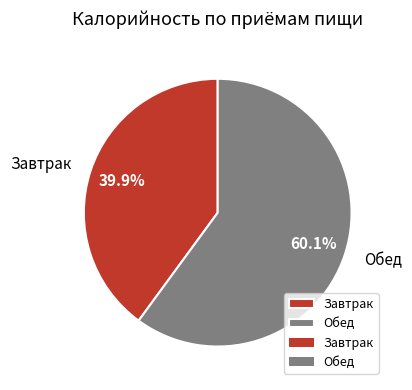

To the nearest percent, what is the average slice percentage?

50%